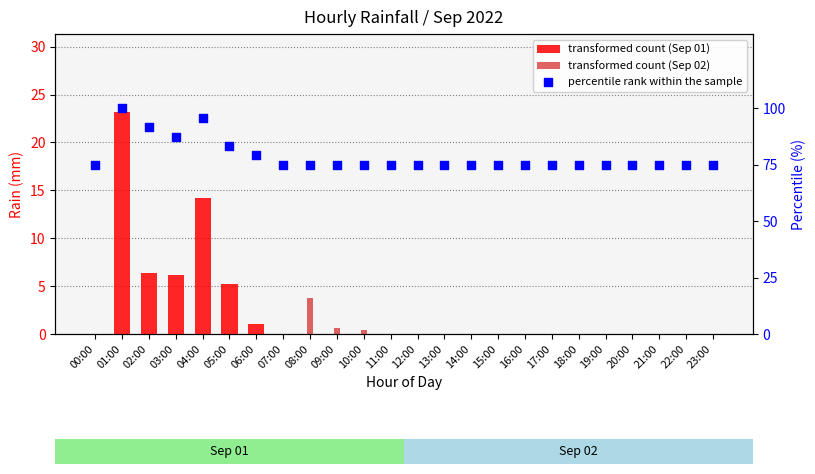

At which category is the sum across all series the highest?

01:00